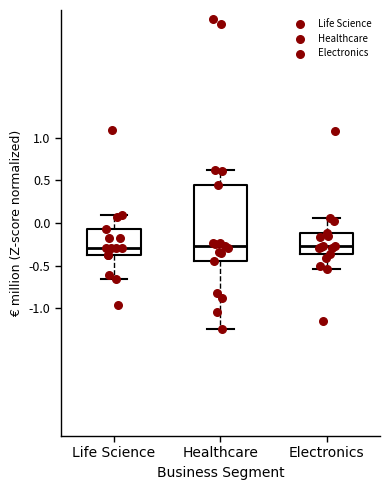

Where does the lower whisker of the box for Healthcare end on the y-axis? The values are not printed on the chart, so give them approximately, as read against the axis.

-1.25